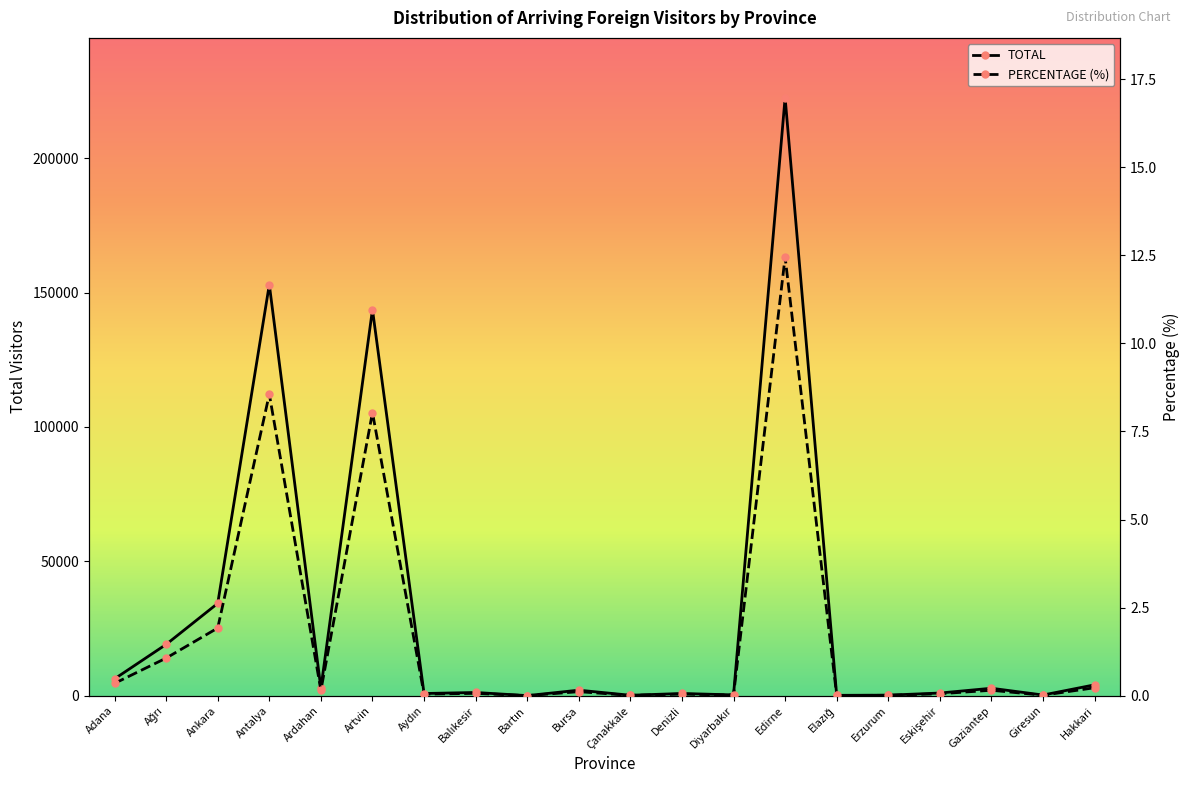

What is the sum of all PERCENTAGE (%) values?

33.3